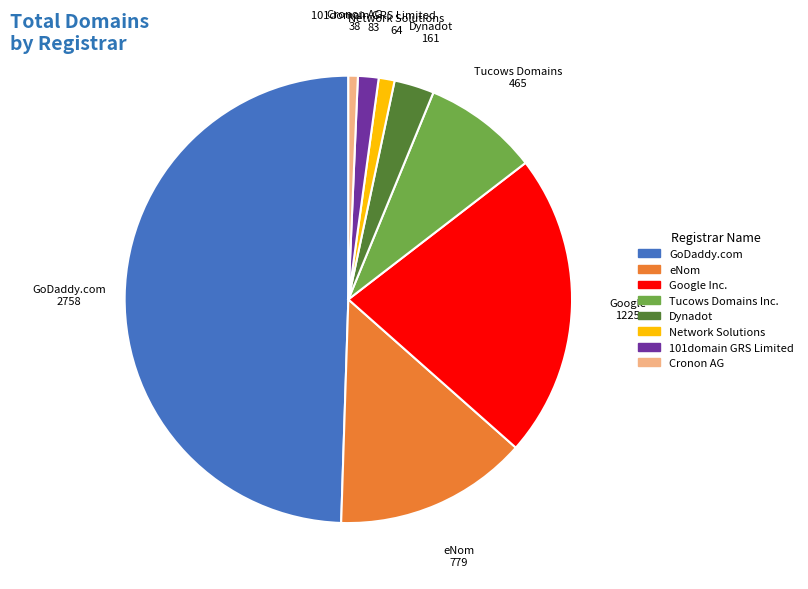

Is Google Inc. the majority of the pie?

No